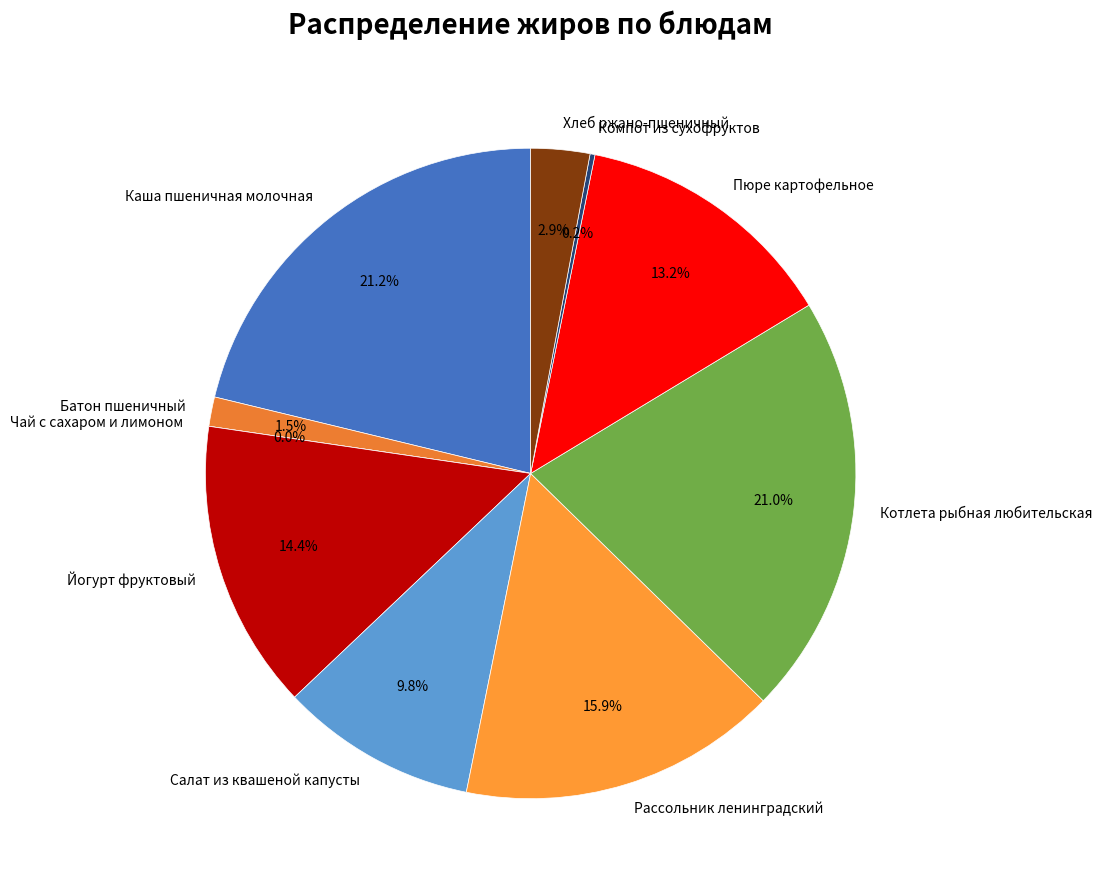

How many segments does this pie chart have?

10